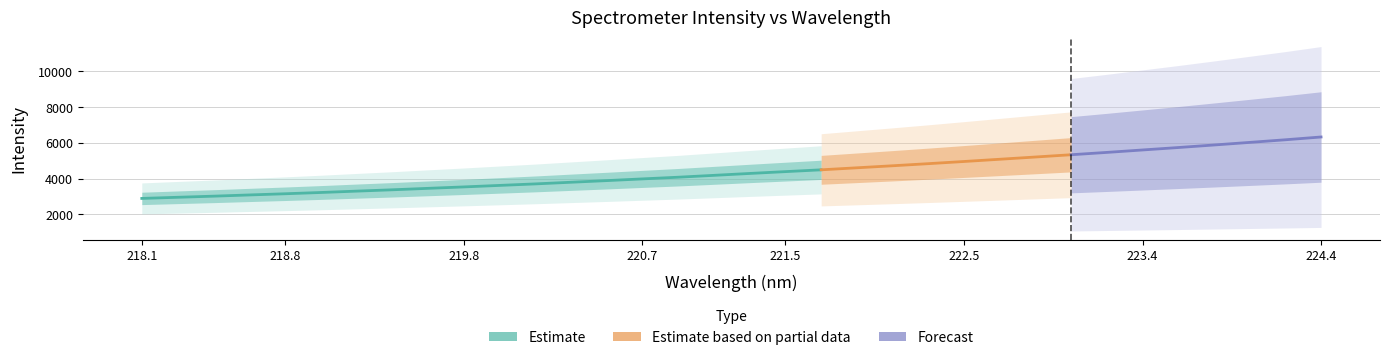

True or false: x_vals and Estimate intersect in this chart.

False